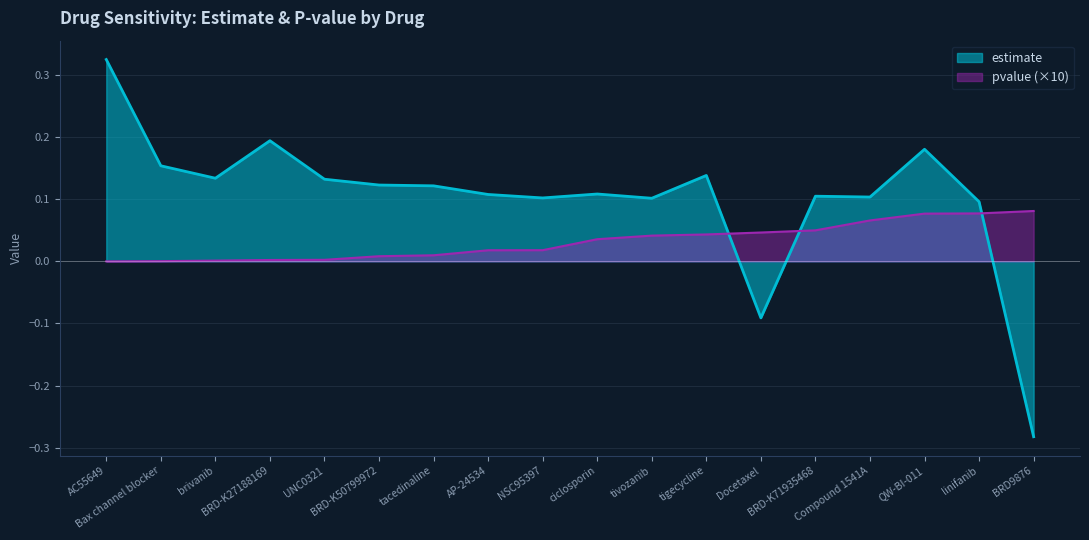

Which category has the lowest value in the estimate series?

BRD9876